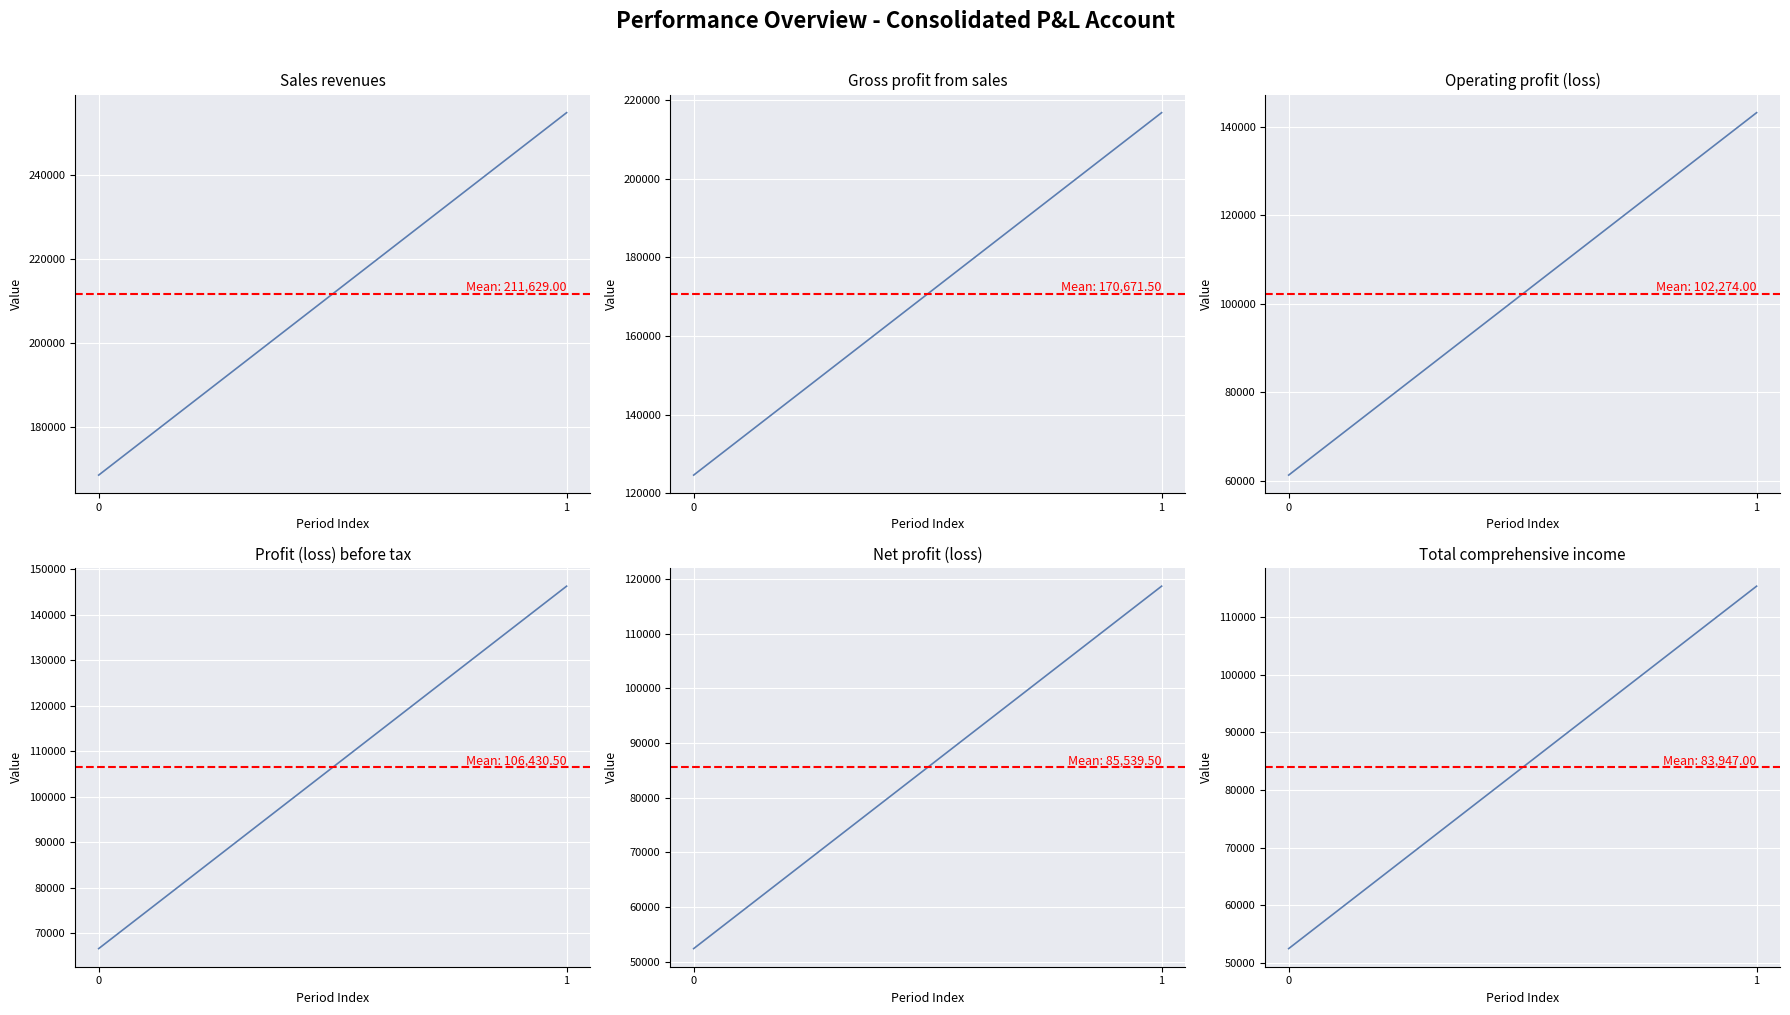

Read the Operating profit (loss) value at 1, to the nearest 50.

143250